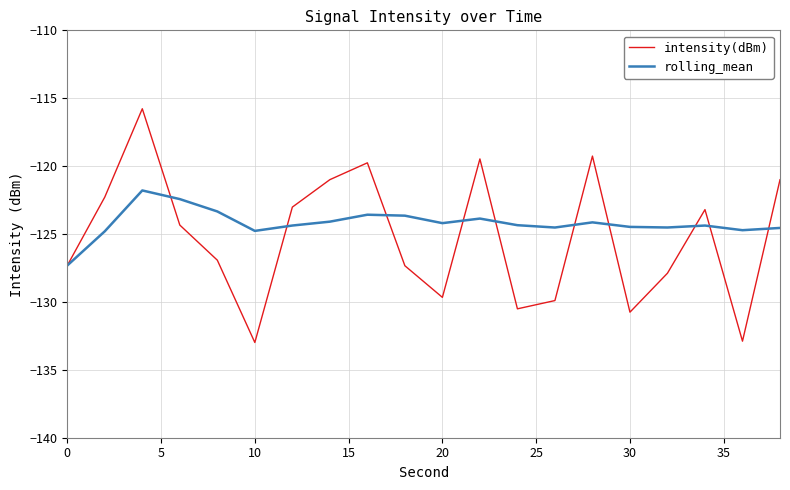

Is this an area chart (filled region under the line)?

No